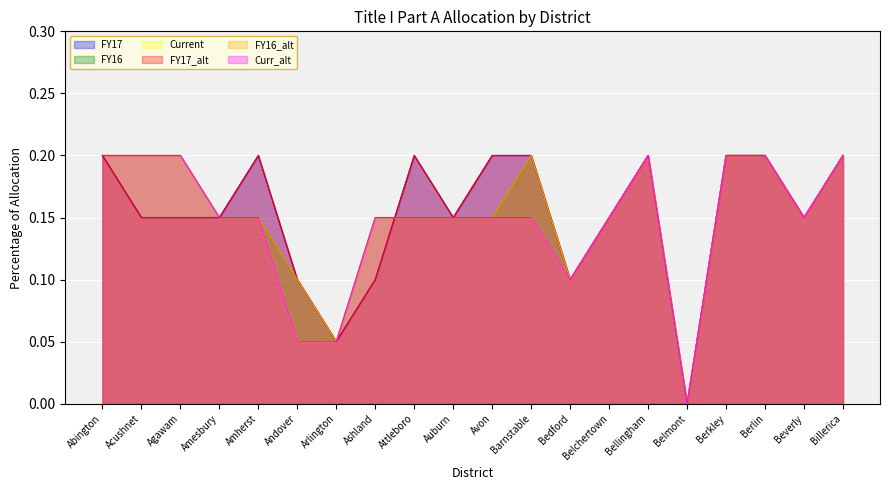

Rank the series at Ashland from lowest to highest value.

FY17, FY17_alt, FY16, Current, FY16_alt, Curr_alt